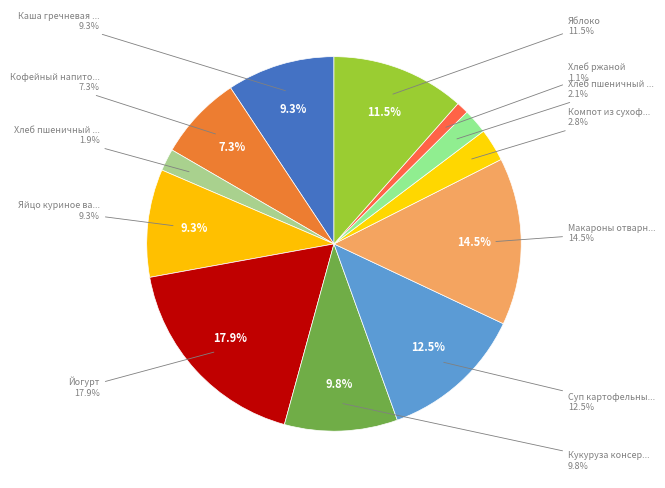

To the nearest percent, what is the difference between the largest and smallest slice percentages?

17%